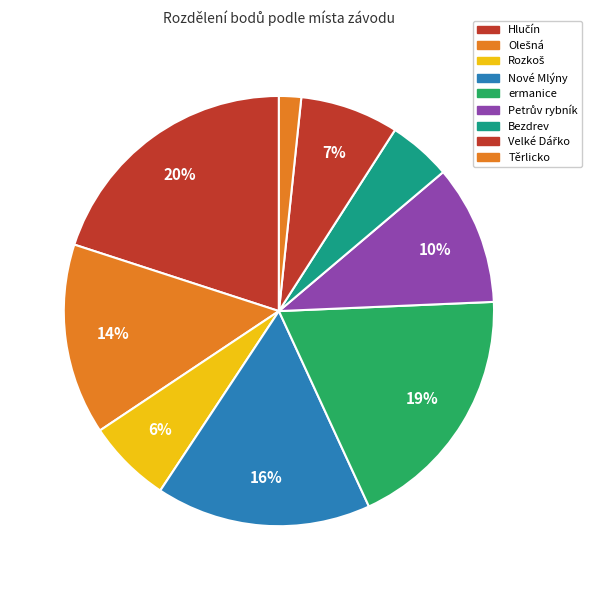

Count the number of slices in the pie.

9